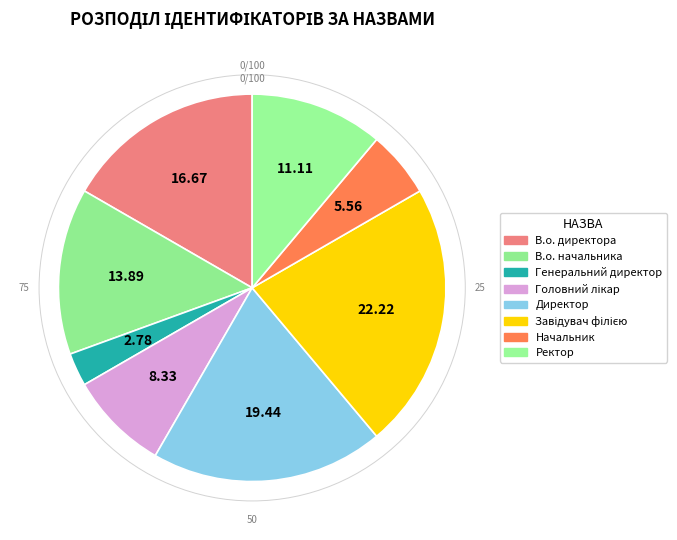

Rank the categories by value from lowest to highest.

Генеральний директор, Начальник, Головний лікар, Ректор, В.о. начальника, В.о. директора, Директор, Завідувач філією